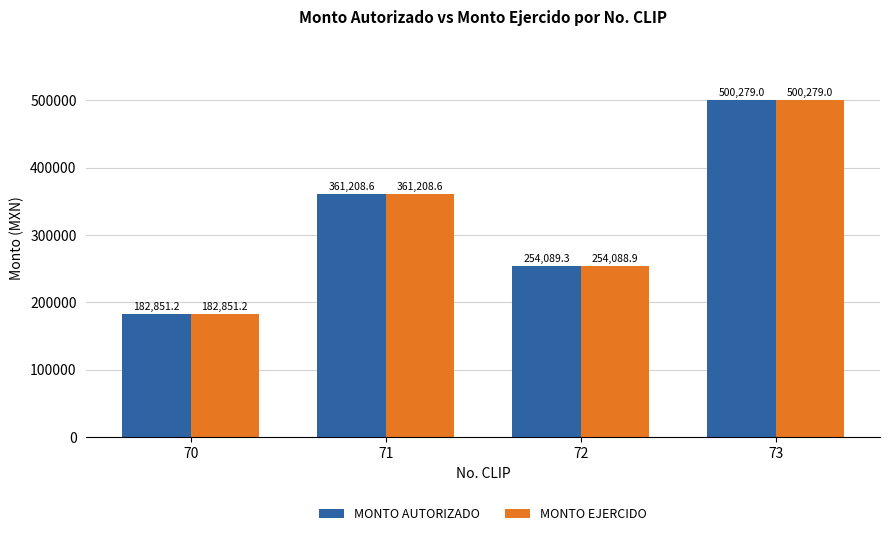

What is the spread (max minus min) of values at 72?

0.4